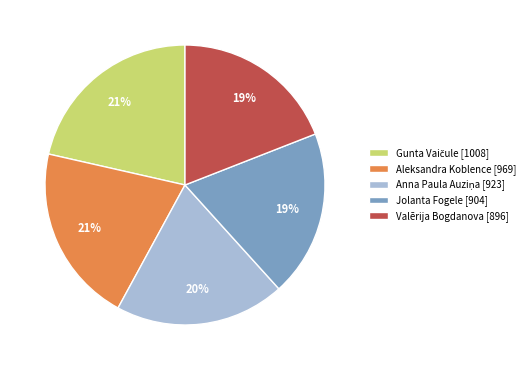

Is the sum of Aleksandra Koblence [969] and Jolanta Fogele [904] greater than half?

No